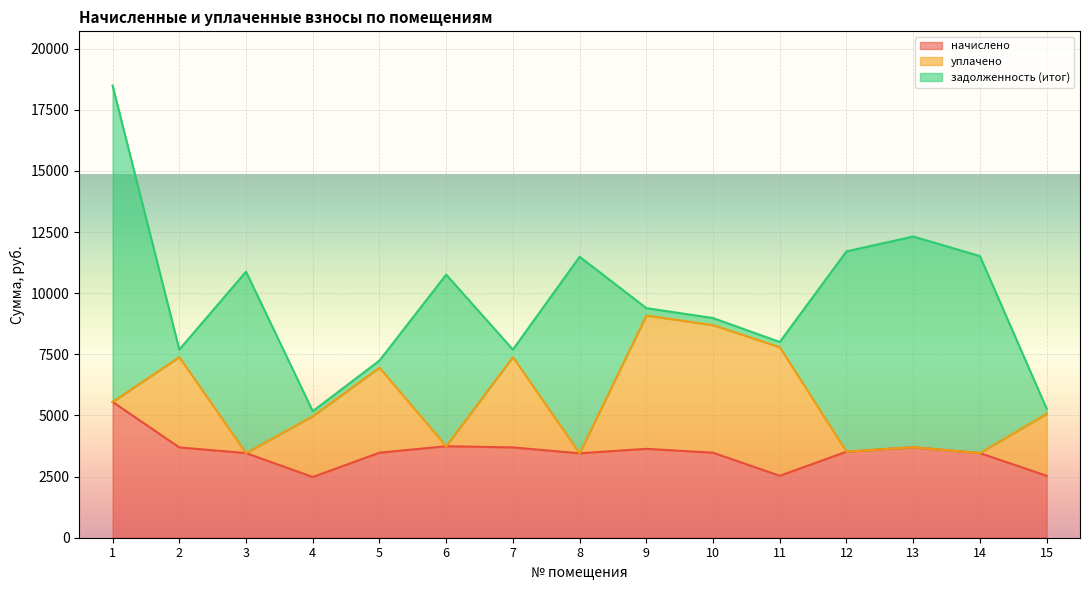

Count the number of categories in the chart.

15